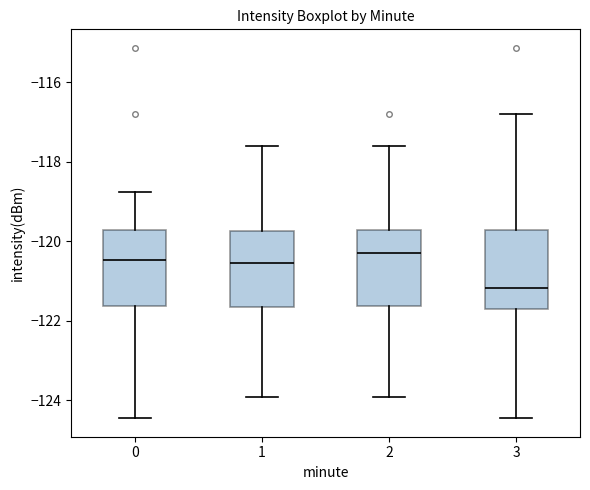

Reading left to right, read every box against the y-axis: the position of its median line, the range the box covers, and the ends of its whiskers. The values are not printed on the chart, so give them approximately, as read against the axis.

0: median -120.4, box -121.6 to -119.8, whiskers -124.4 to -118.8
1: median -120.6, box -121.6 to -119.8, whiskers -124.0 to -117.6
2: median -120.2, box -121.6 to -119.8, whiskers -124.0 to -117.6
3: median -121.2, box -121.8 to -119.8, whiskers -124.4 to -116.8